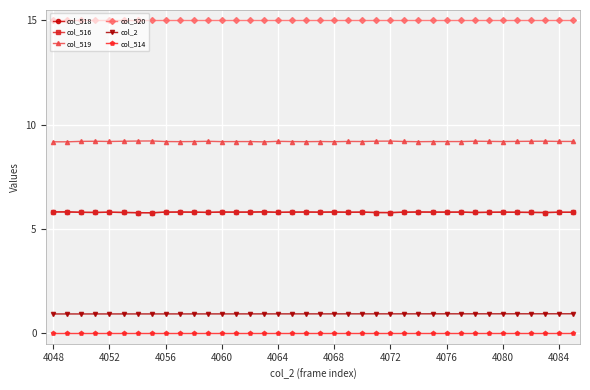

Does the chart have visible grid lines?

Yes